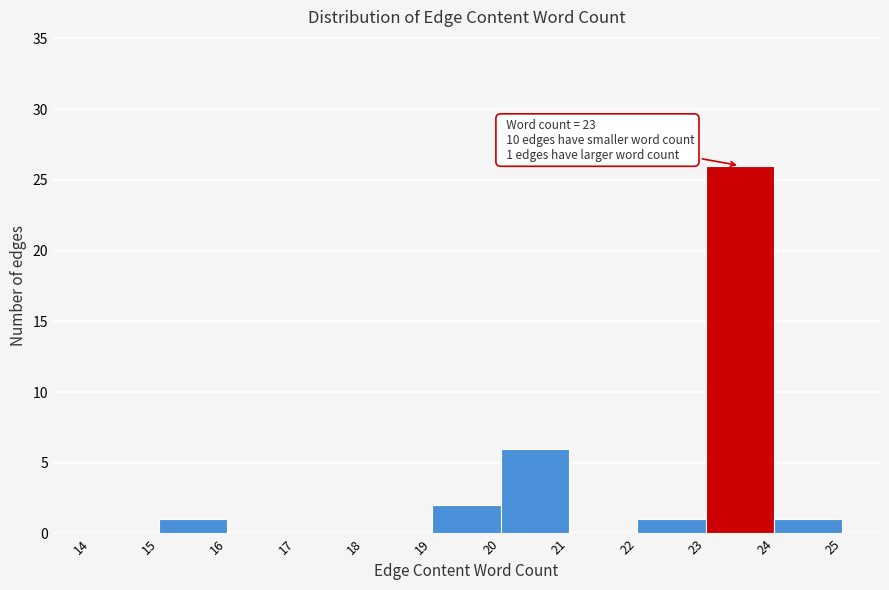

Over which range of the x-axis is the bar tallest?

23 to 24